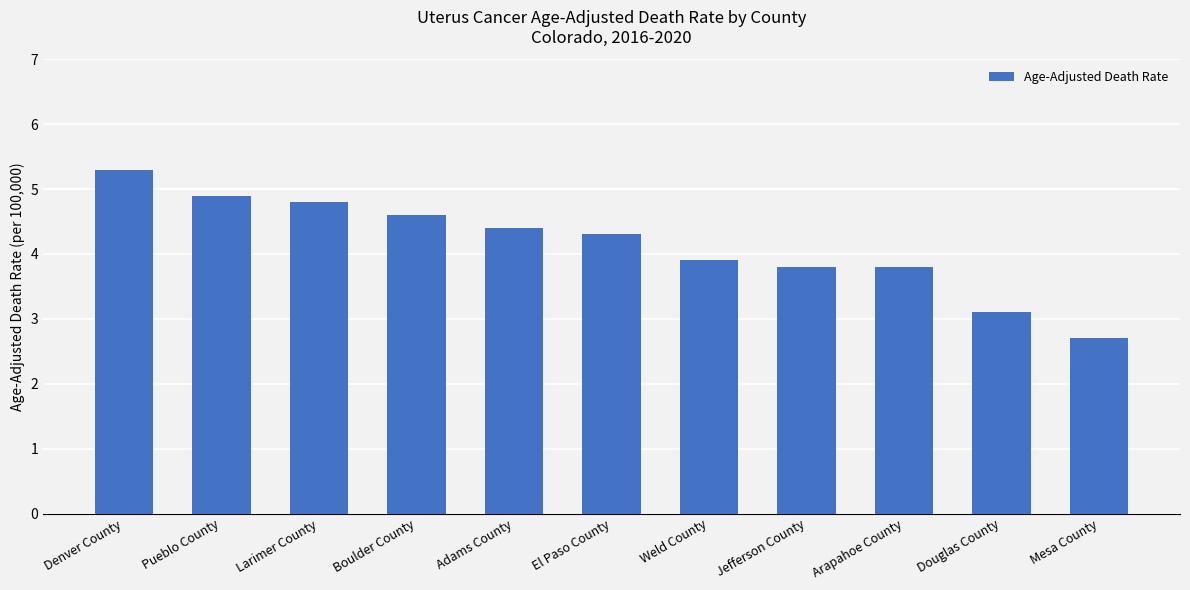

What is the difference between the maximum and minimum values?

2.6